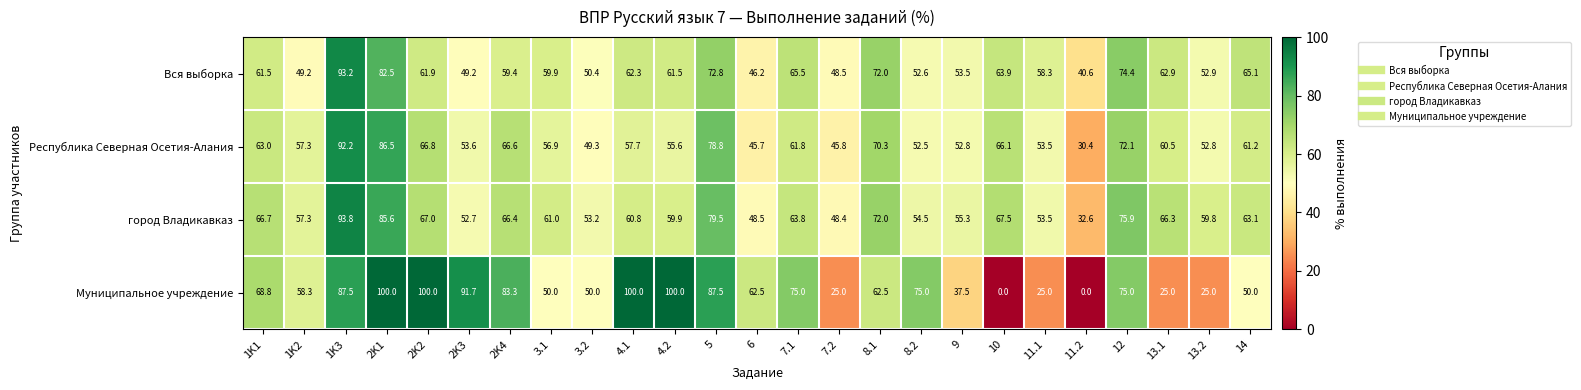

Where does the Вся выборка series first go above 61?

1K1